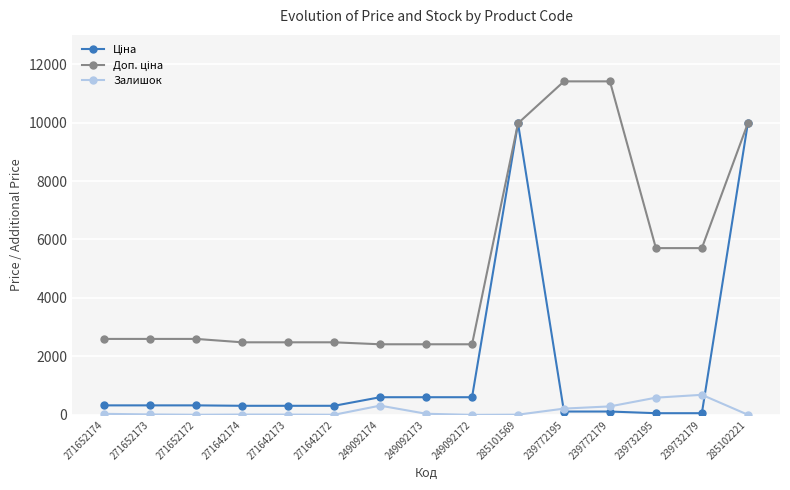

What is the greatest value displayed?

11410.0